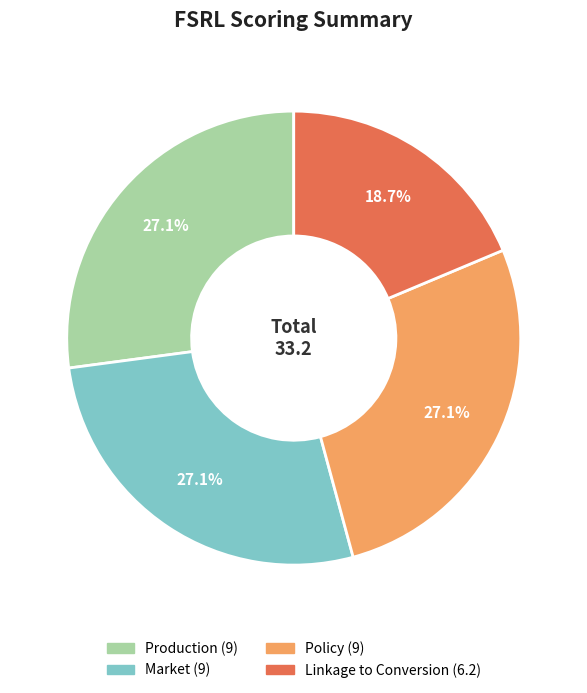

Which slice is the smallest?

Linkage to Conversion